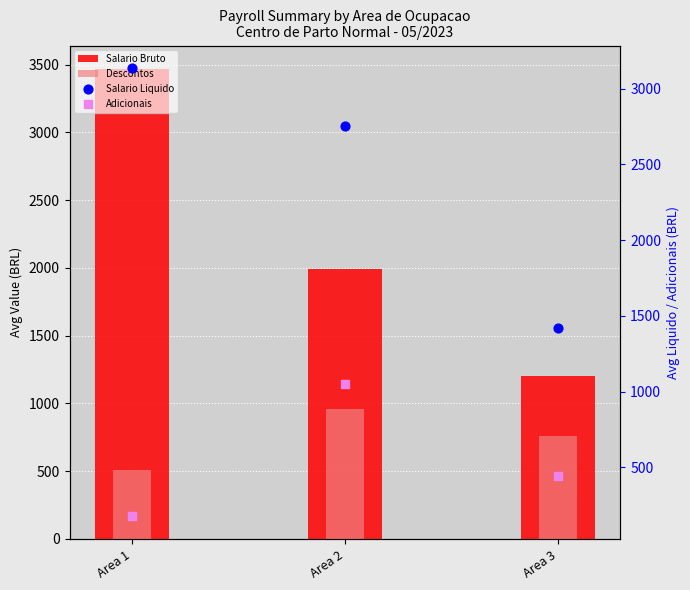

At how many categories does at least one series exceed 650?

3